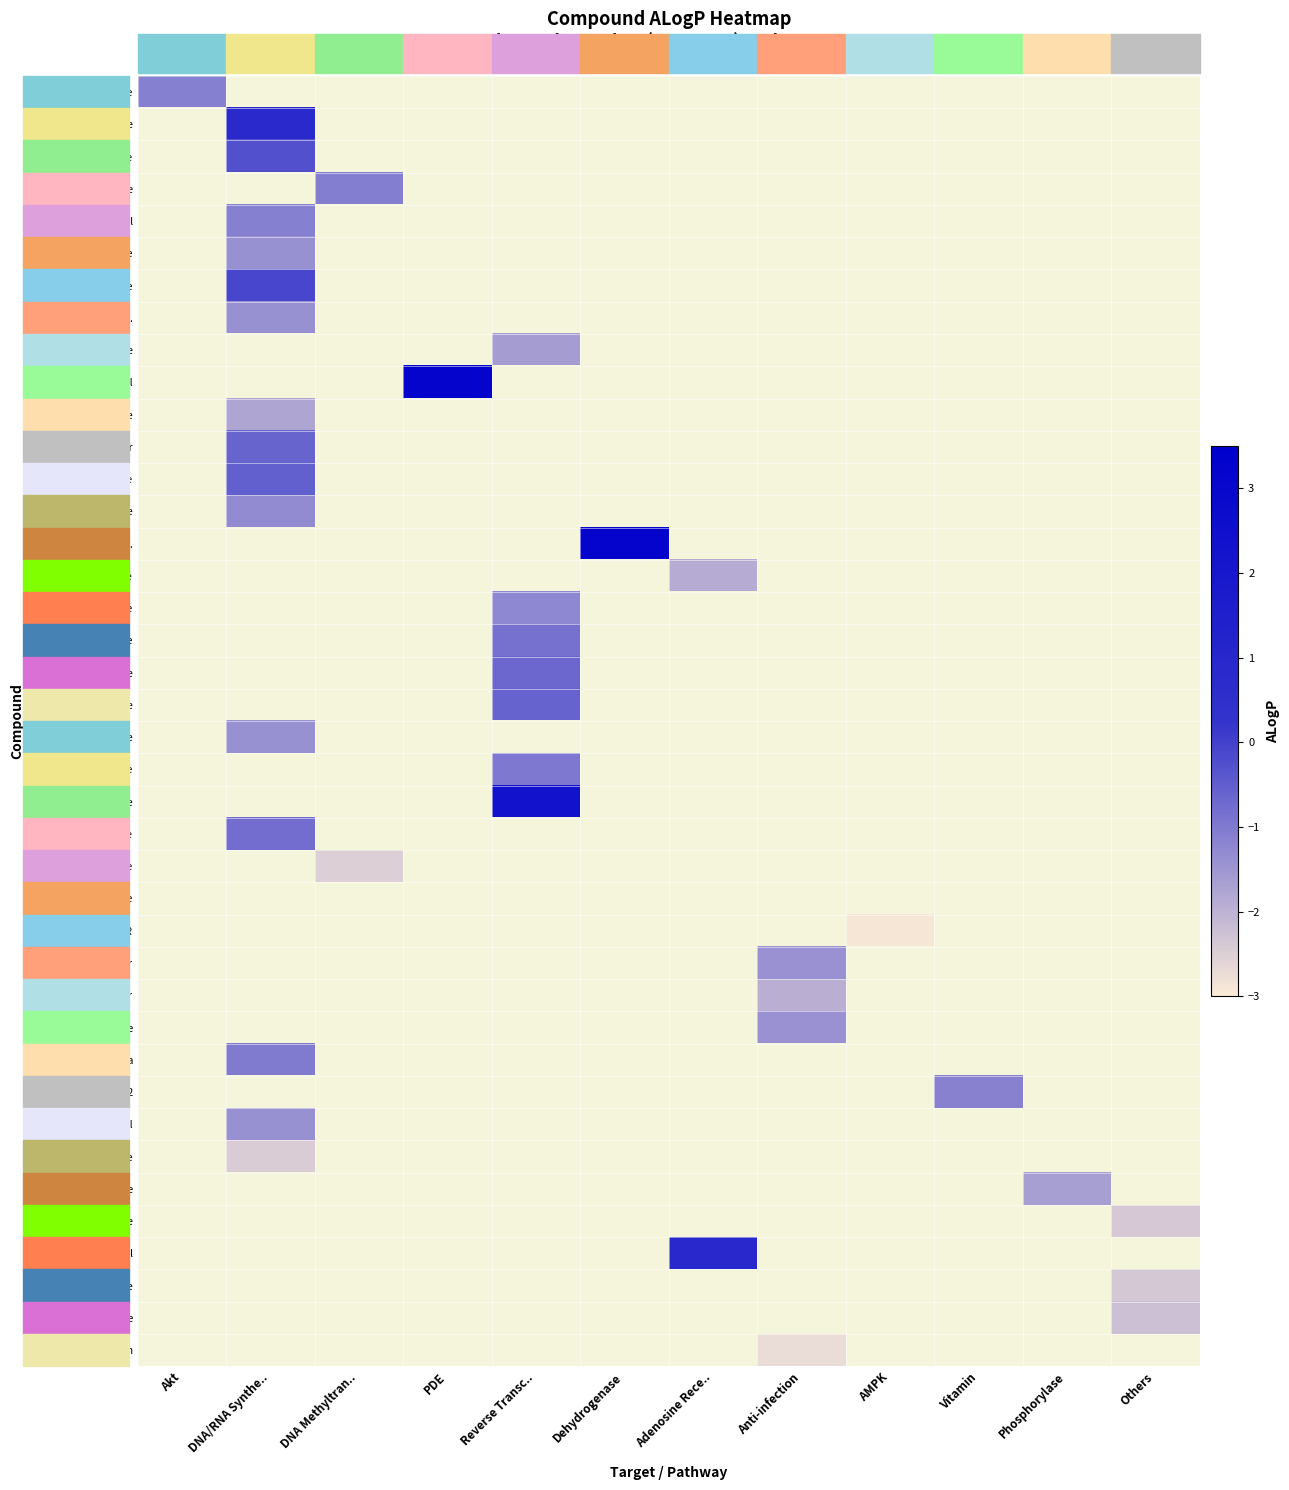

Which label corresponds to the largest value in the chart?

PDE